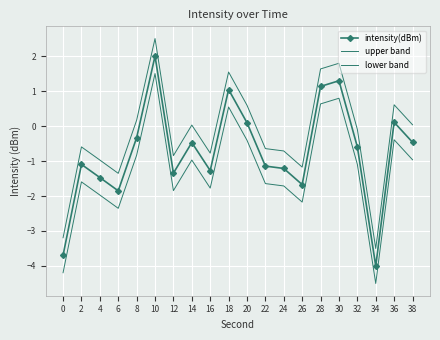

Which category has the highest value across all series?

10